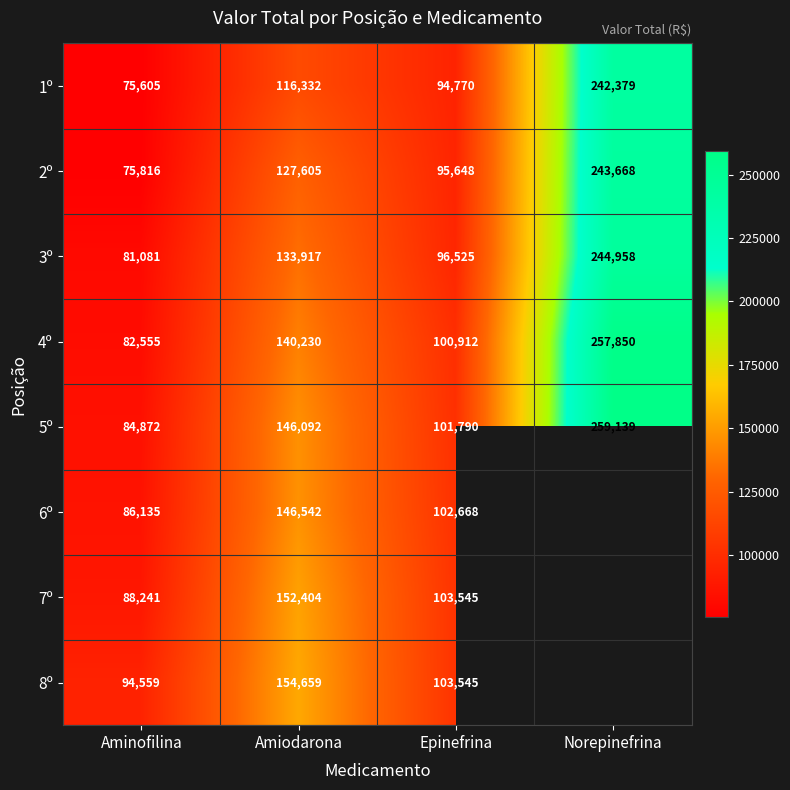

What is the total value across all series at Aminofilina?

668864.0